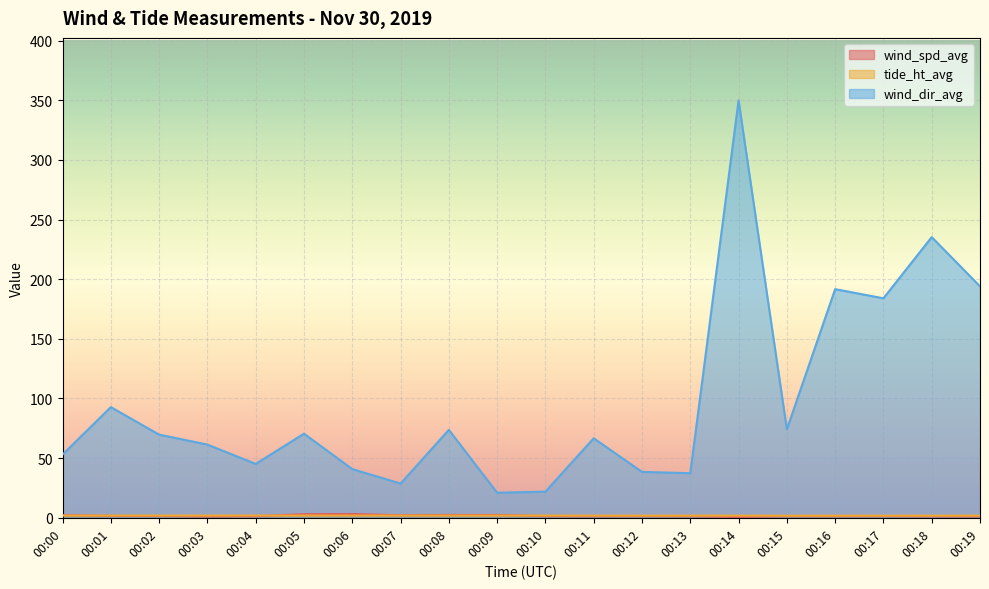

Which category has the highest value in the wind_dir_avg series?

00:14